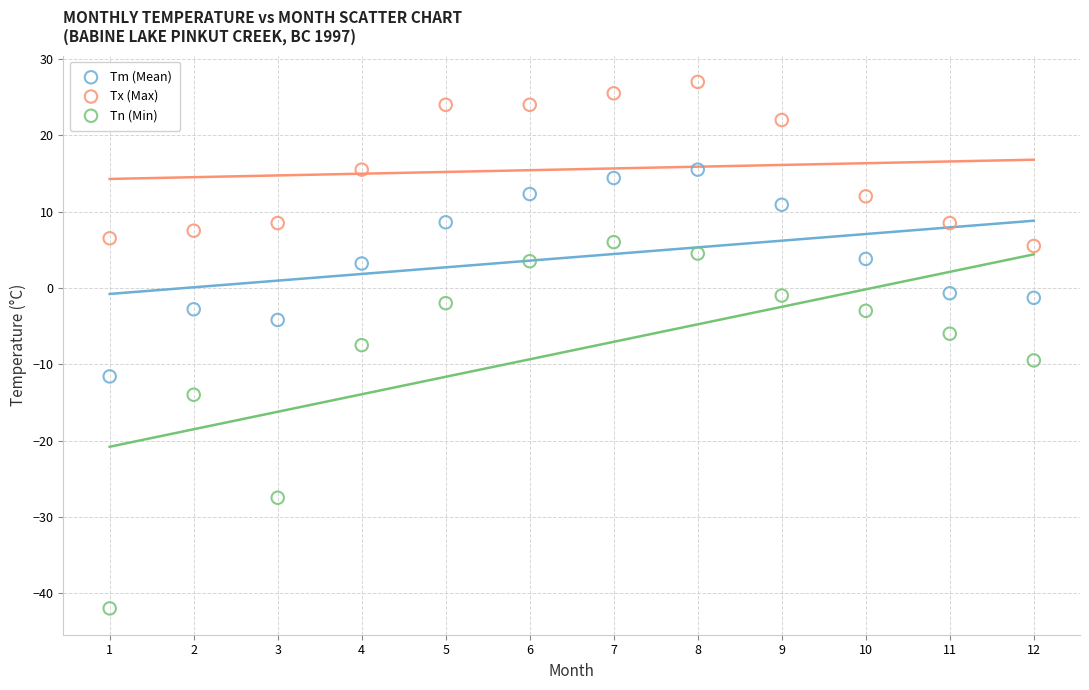

Which series contains the highest Y value?

Tx (Max)